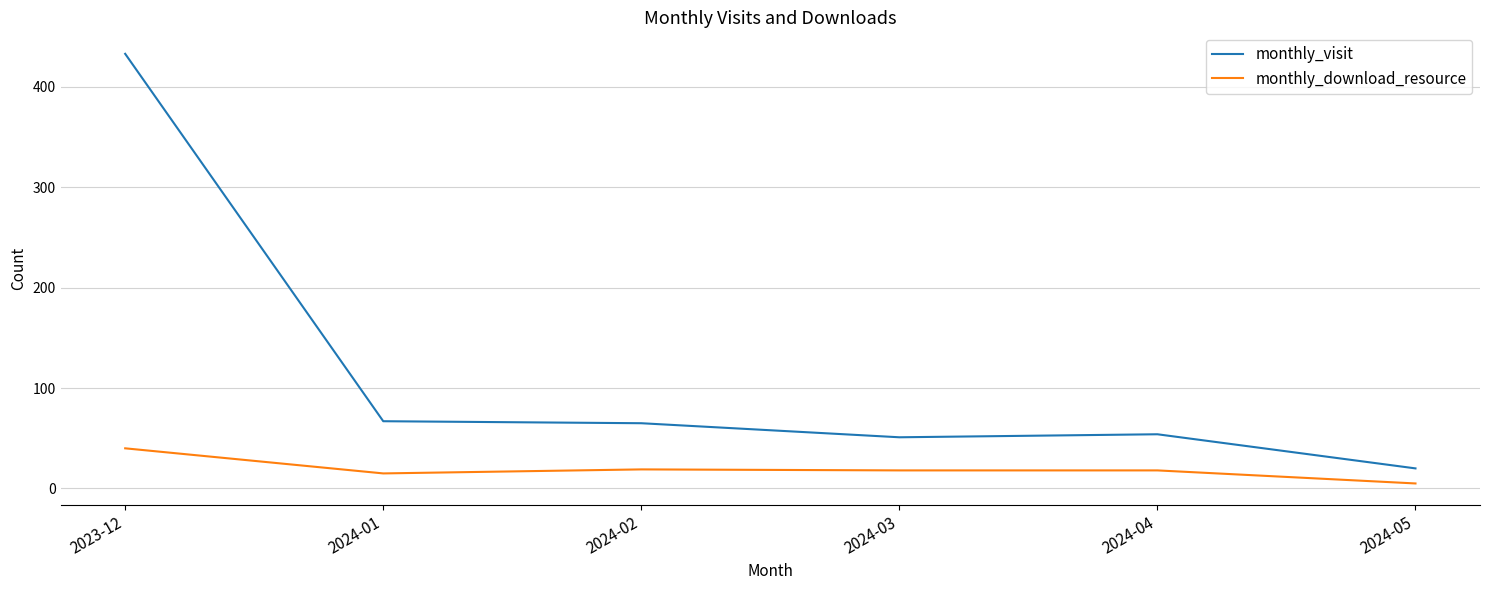

What is the minimum value for monthly_download_resource?

5